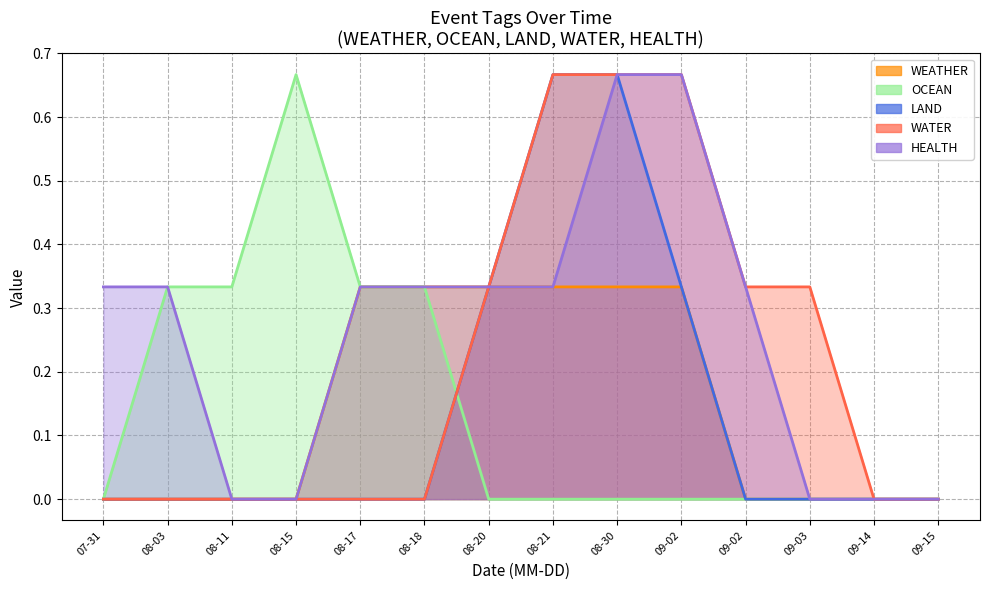

How many distinct data groups are displayed?

5